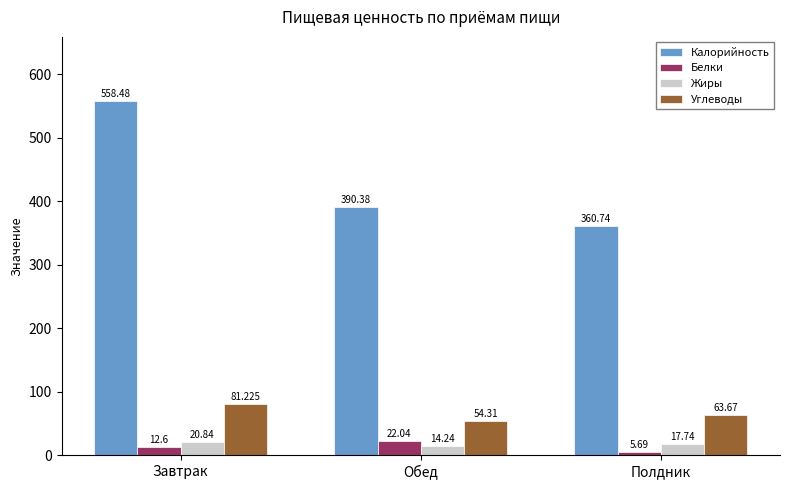

What is the difference between the Калорийность values at Обед and Полдник?

29.6